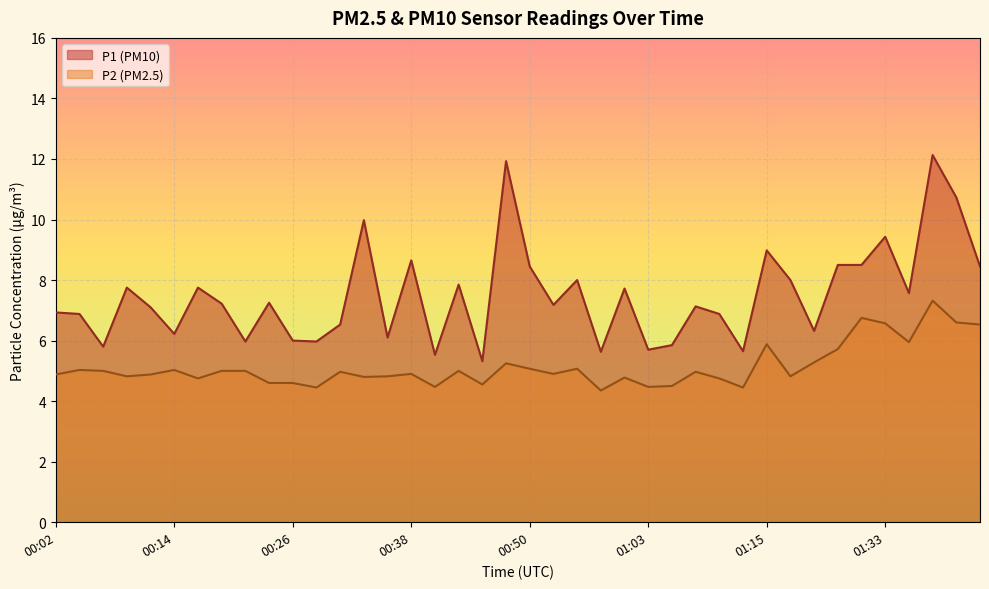

True or false: P2 and P1 cross at least once.

False